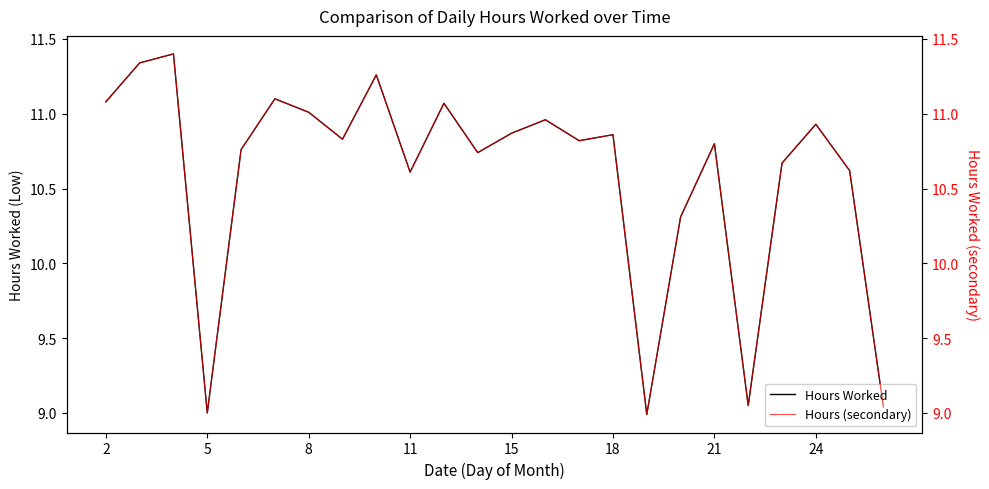

True or false: Hours Worked has more than 2 points higher than both neighbors.

True